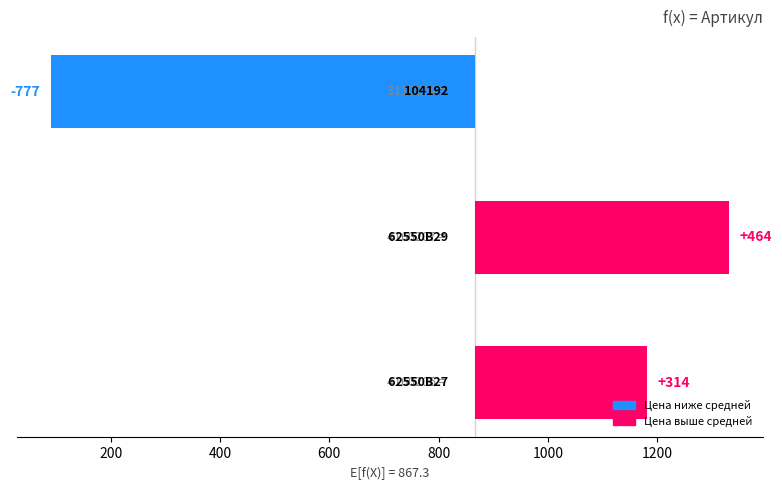

What is the difference between the maximum and minimum values?

1241.0